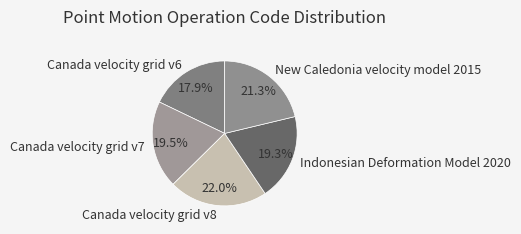

Count the number of slices in the pie.

5